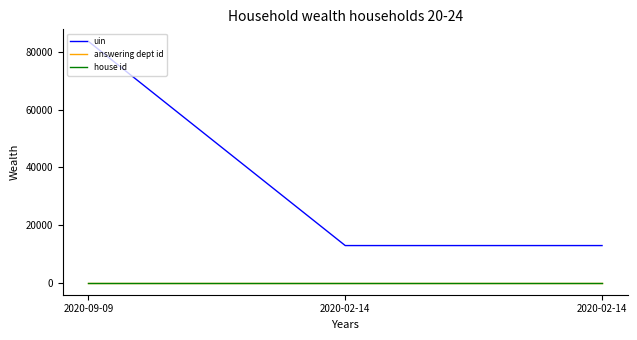

What is the value of the house id point at the 2nd from the left?

1